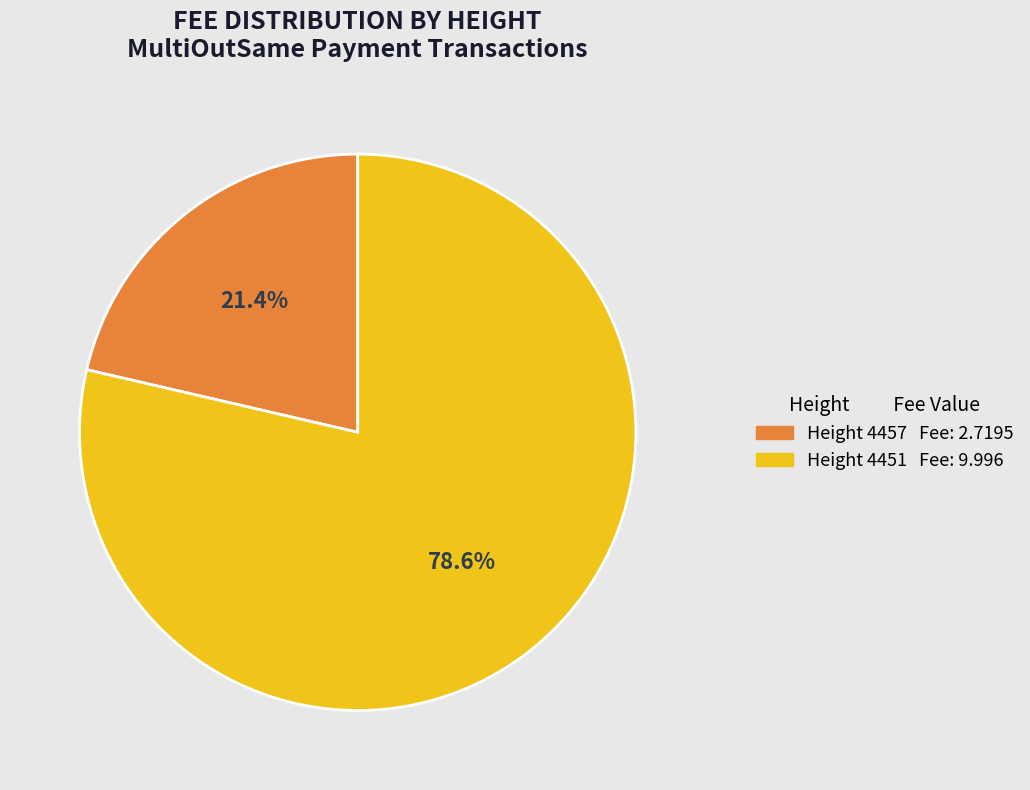

Is there a majority slice in this chart?

Yes